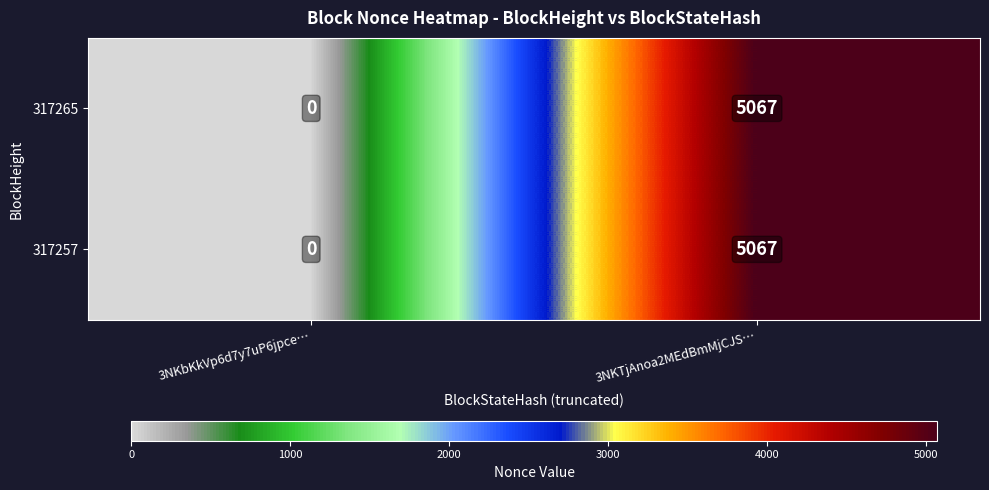

At how many categories does at least one series exceed 282?

1